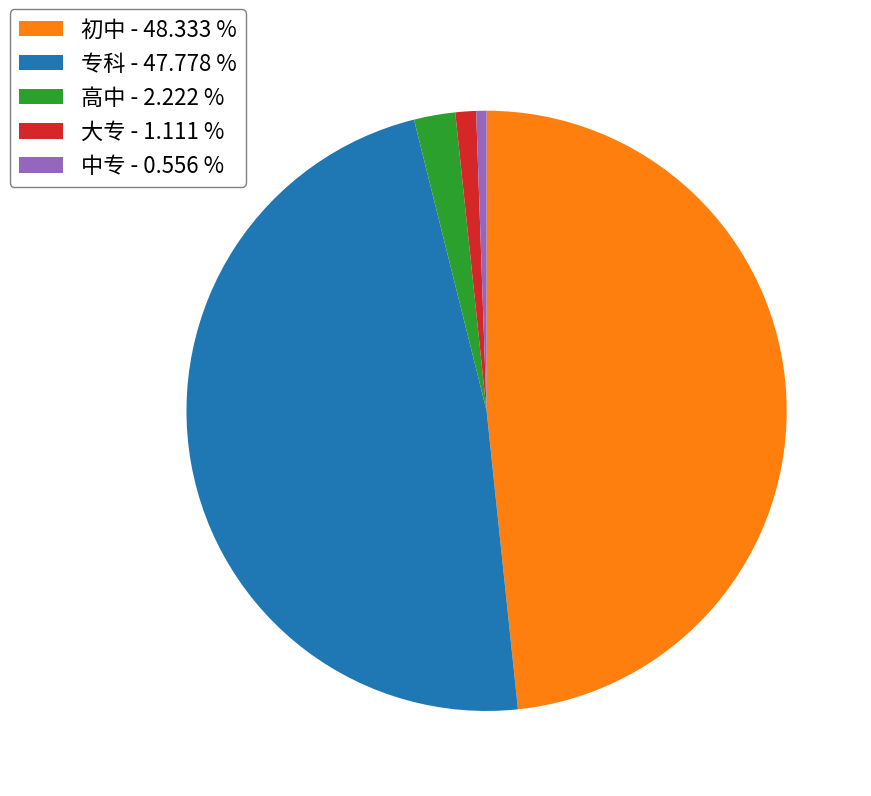

Is it true that 中专 is 11% of the pie?

False